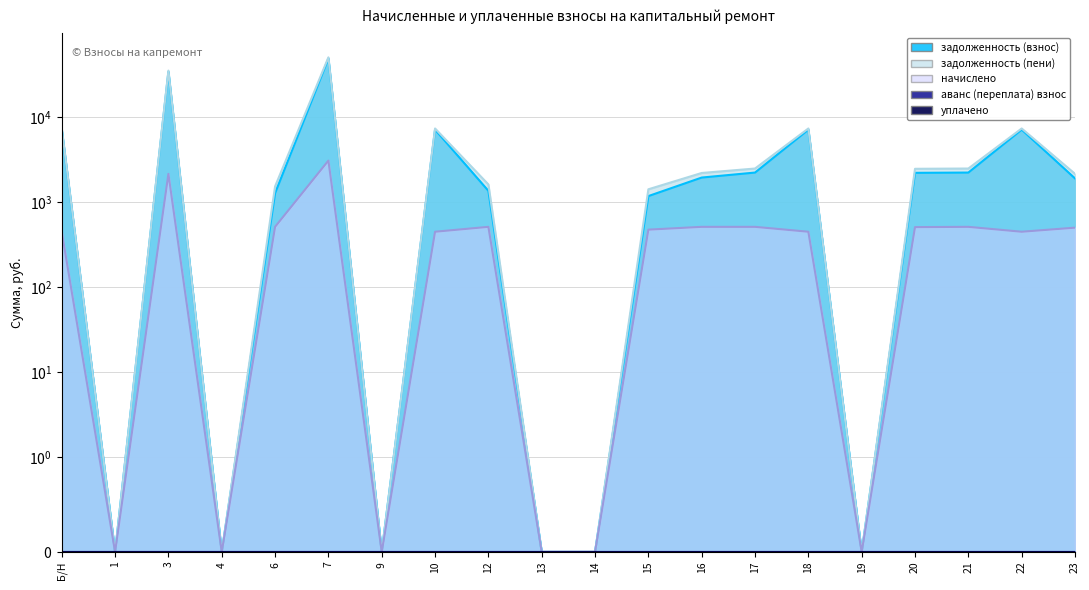

How many values in the начислено series are below 472?

10